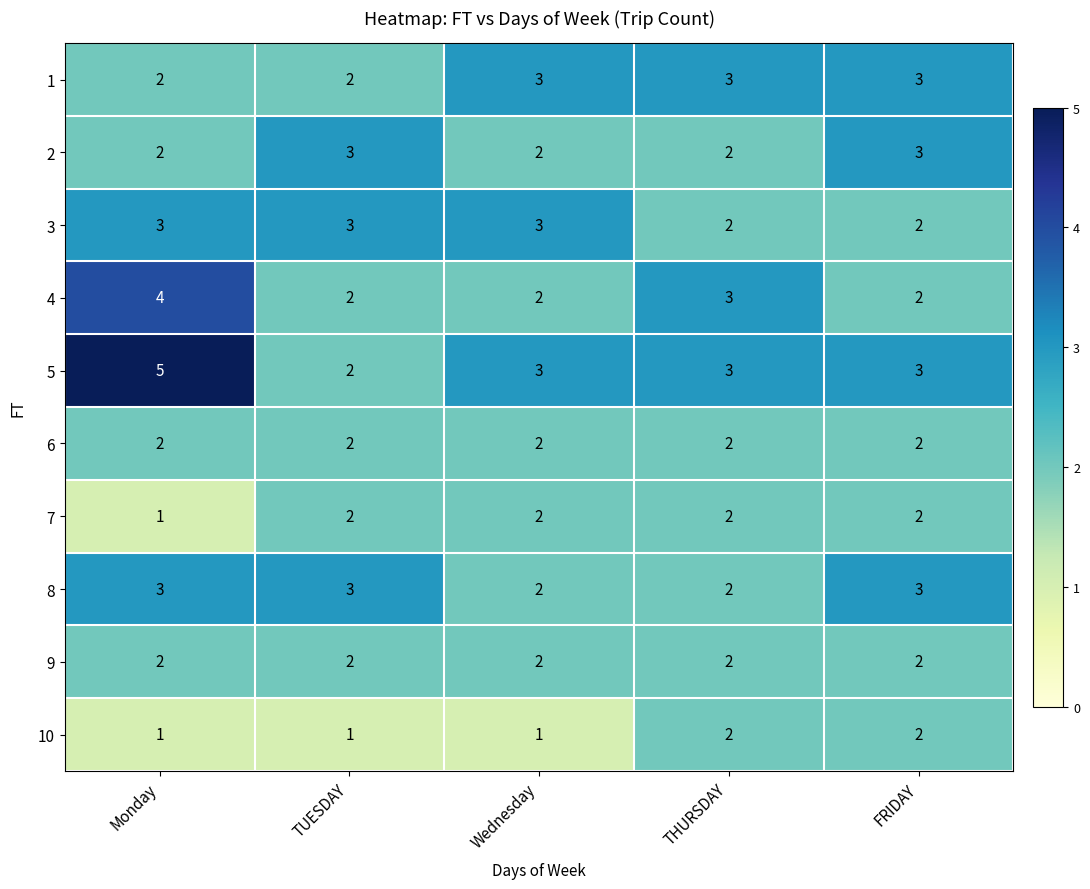

Between Monday and TUESDAY, which series saw the biggest shift?

5